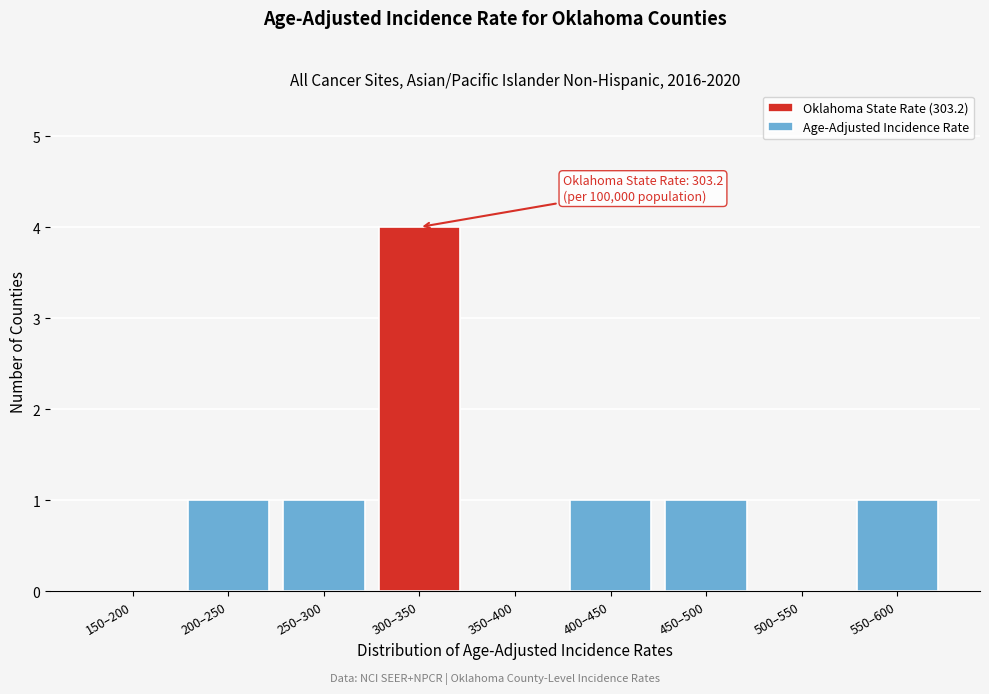

Reading right to left, transcribe all the data shown in this chart.

550–600=1	500–550=0	450–500=1	400–450=1	350–400=0	300–350=4	250–300=1	200–250=1	150–200=0